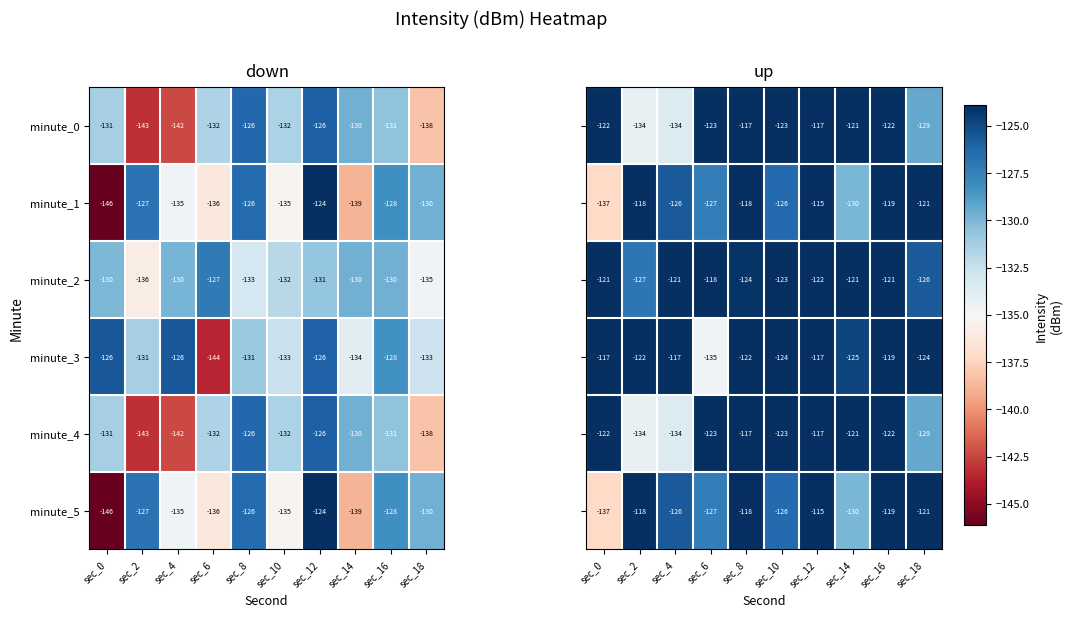

The minute_0 series shows -200 at sec_10. True or false?

False